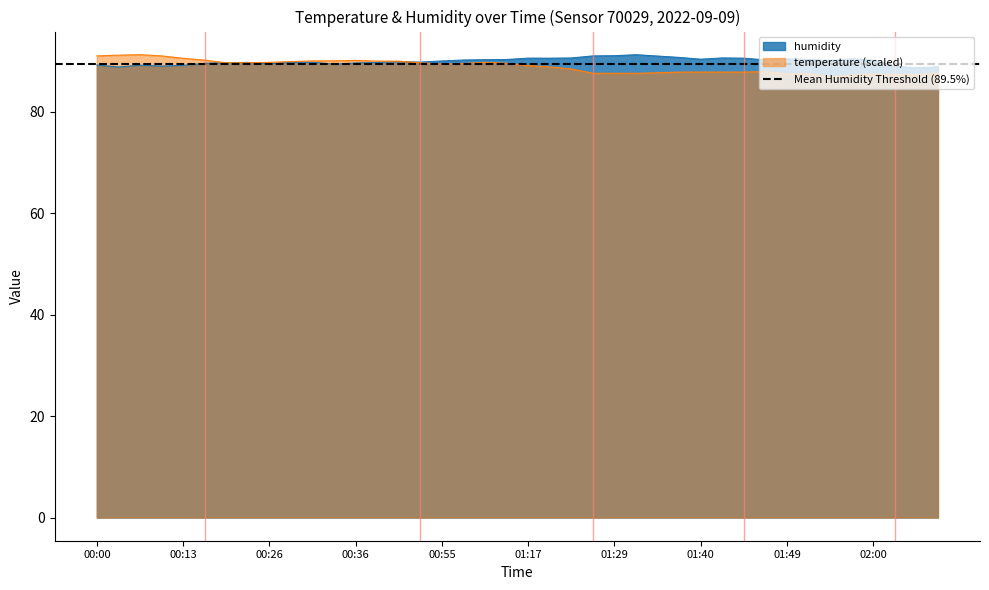

Which series has the widest spread of values?

temperature